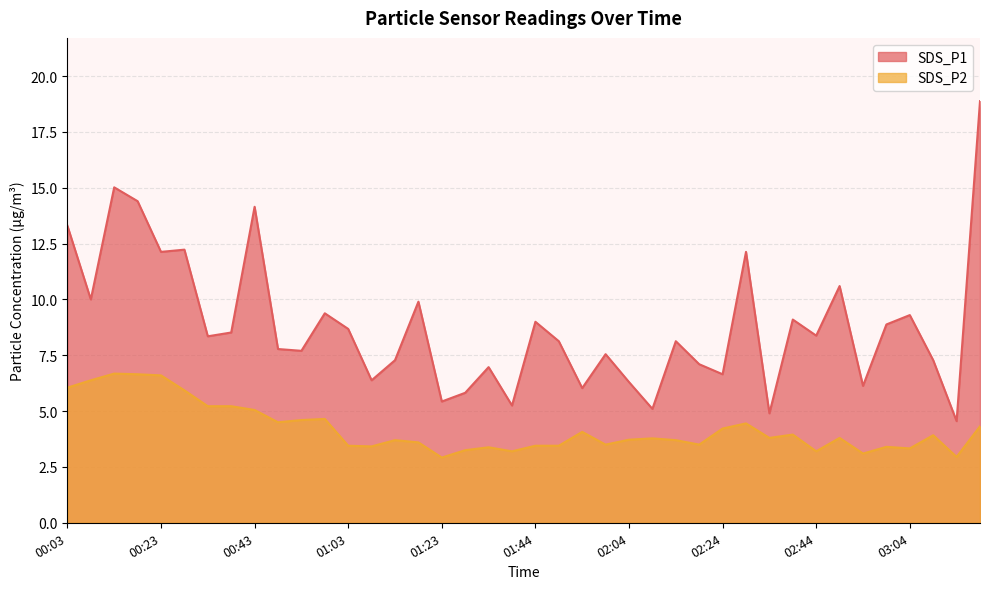

What is the smallest value displayed?

2.9